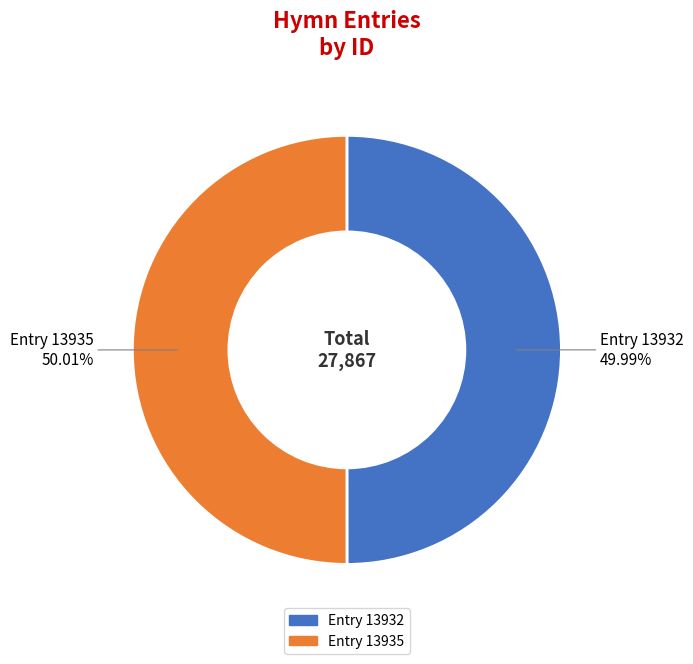

How many slices are in this pie chart?

2